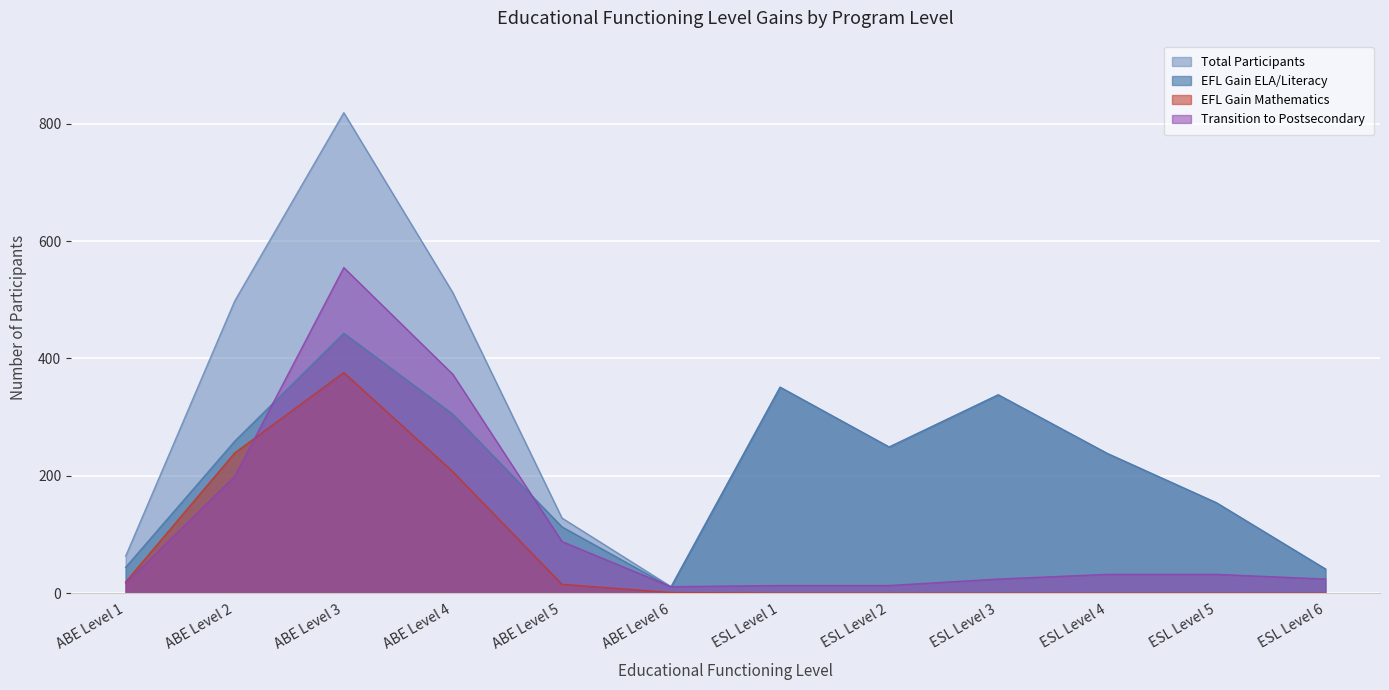

What are all the series names shown in the legend?

Total Participants, EFL Gain ELA/Literacy, EFL Gain Mathematics, Transition to Postsecondary